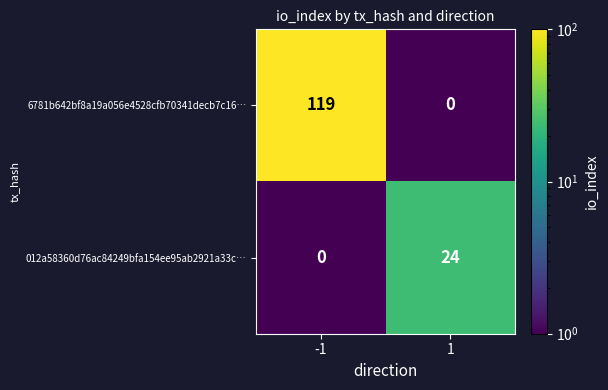

What is the total value across all series at 1?

24